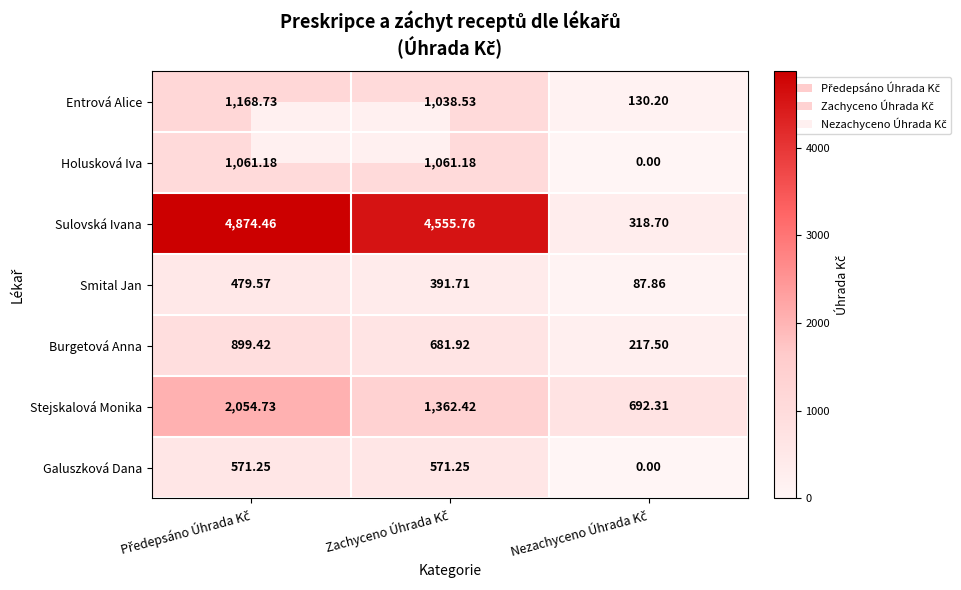

How many data points in Smital Jan are less than 391?

1